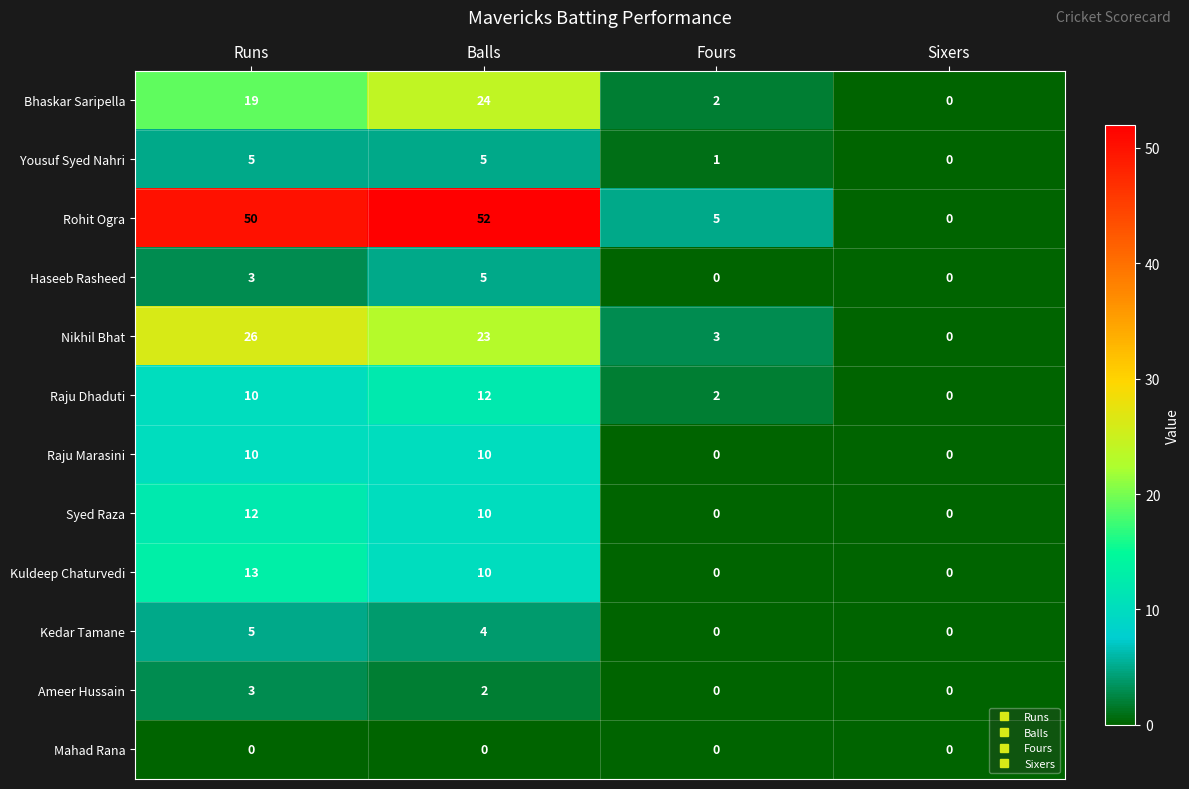

The value of Syed Raza at Runs is 12. True or false?

True